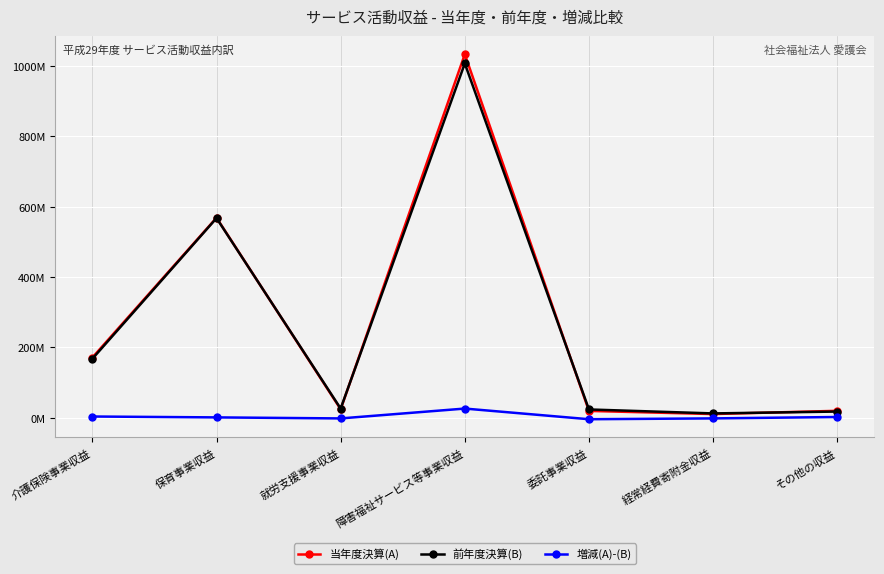

Between which two adjacent categories do 当年度決算(A) and 前年度決算(B) first intersect?

保育事業収益 and 就労支援事業収益